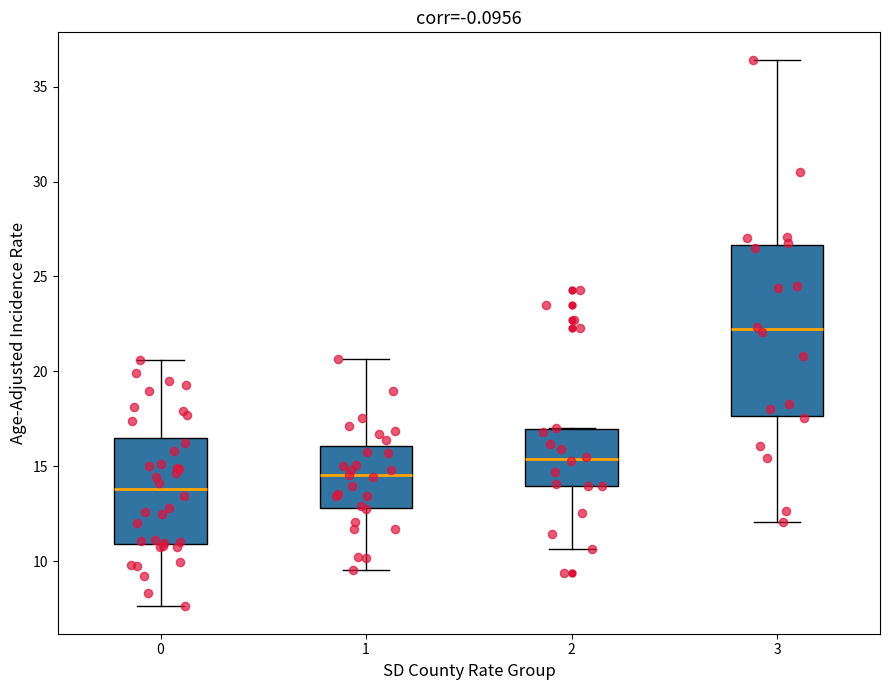

Reading left to right, read every box against the y-axis: the position of its median line, the range the box covers, and the ends of its whiskers. The values are not printed on the chart, so give them approximately, as read against the axis.

0: median 14.0, box 11.0 to 16.5, whiskers 7.5 to 20.5
1: median 14.5, box 13.0 to 16.0, whiskers 9.5 to 20.5
2: median 15.5, box 14.0 to 17.0, whiskers 10.5 to 17.0
3: median 22.0, box 17.5 to 26.5, whiskers 12.0 to 36.5